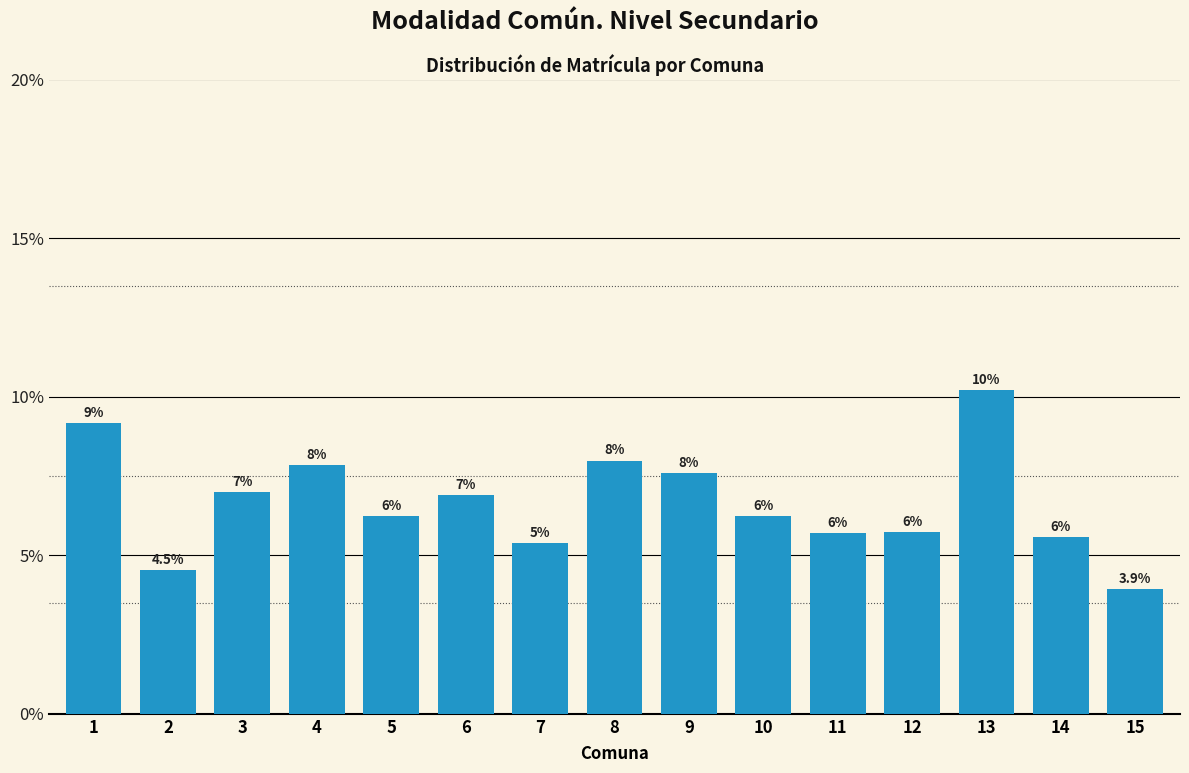

Are the bars horizontal?

No